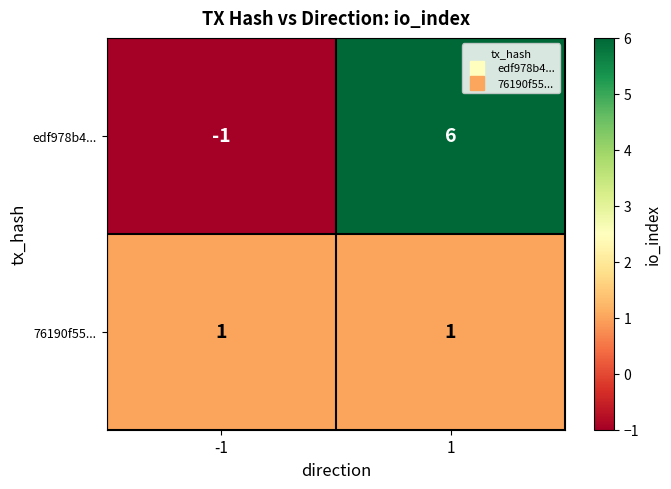

The 76190f55... series shows 1 at 1. True or false?

True